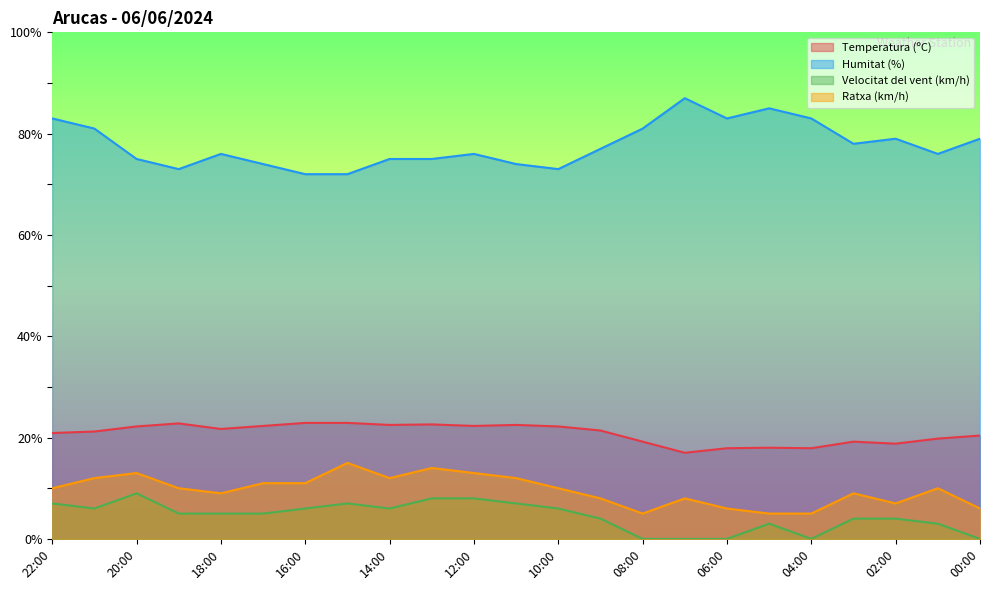

Which category has the highest value in the Ratxa (km/h) series?

15:00